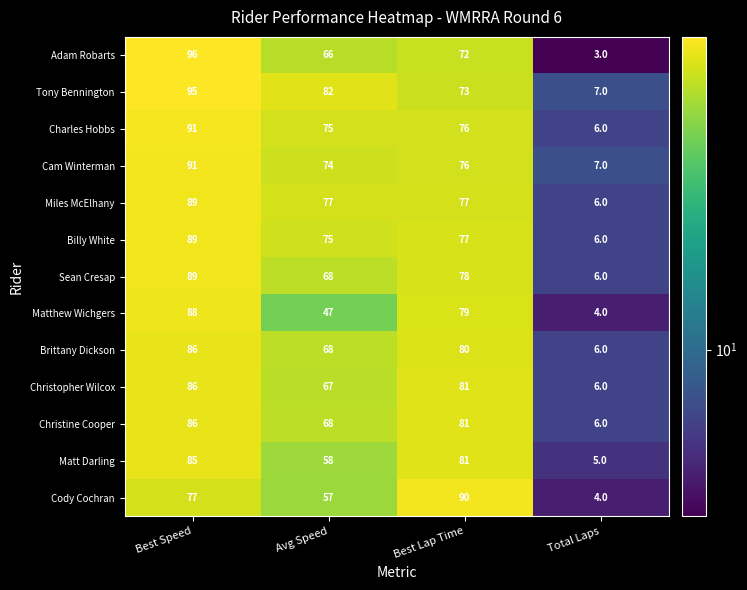

Which category has the lowest value across all series?

Total Laps